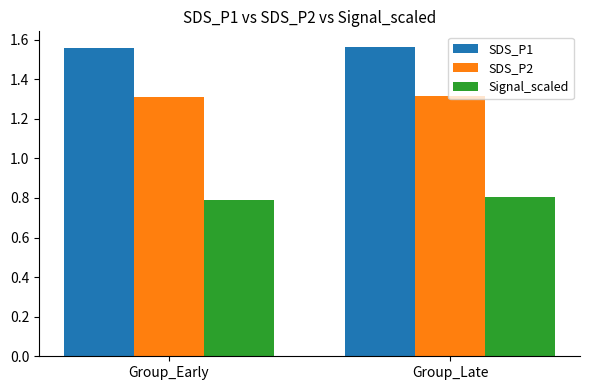

Rank the series by their maximum value, from highest to lowest.

SDS_P1, SDS_P2, Signal_scaled